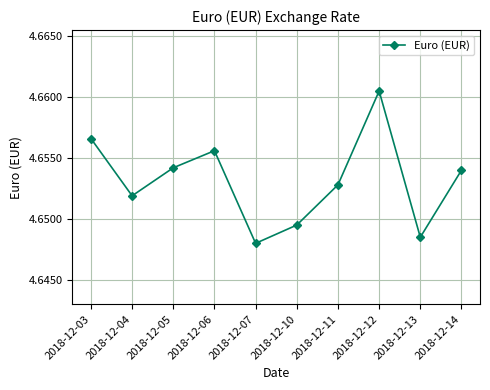

Which has a higher value, 2018-12-04 or 2018-12-12?

2018-12-12